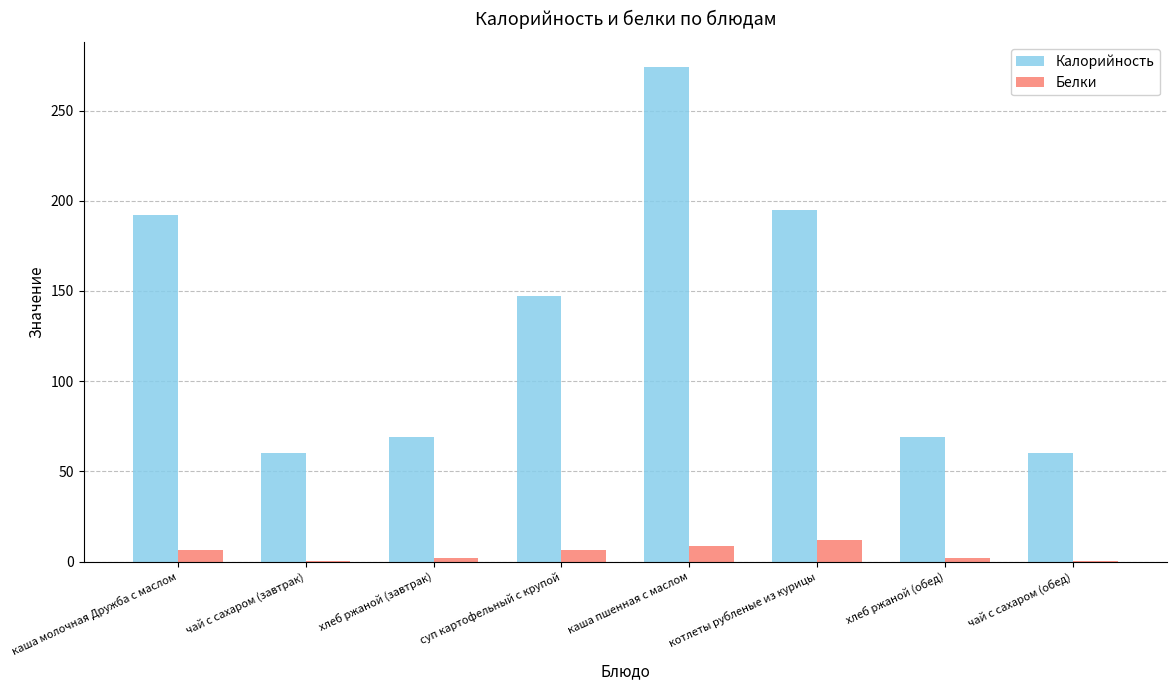

What is the approximate value of Белки at суп картофельный с крупой?

6.2